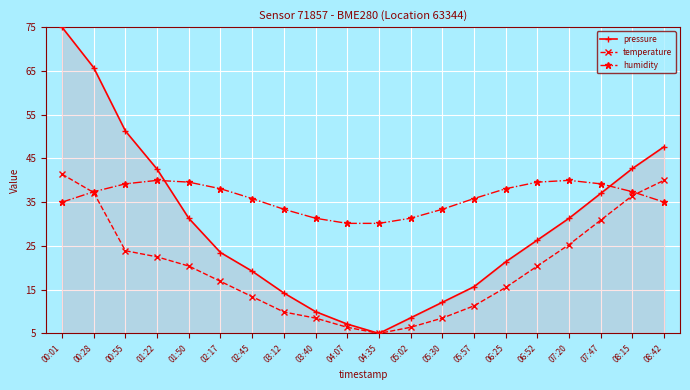

What is the highest value of the humidity series?

40.0